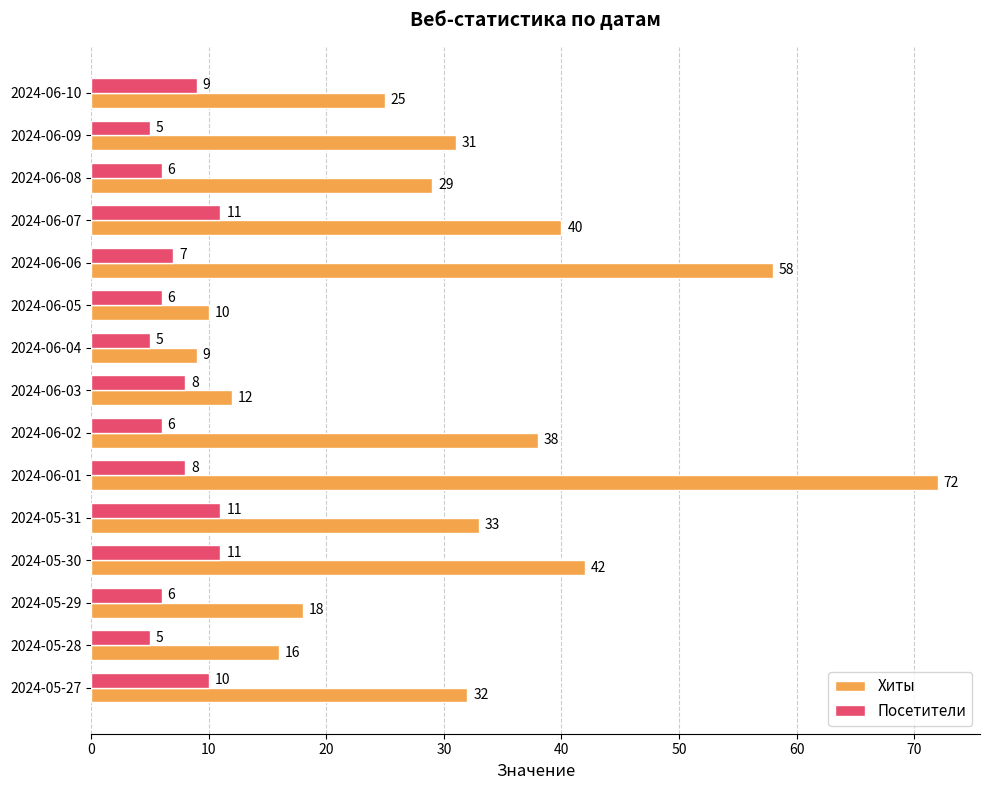

Which series has the widest spread of values?

Хиты